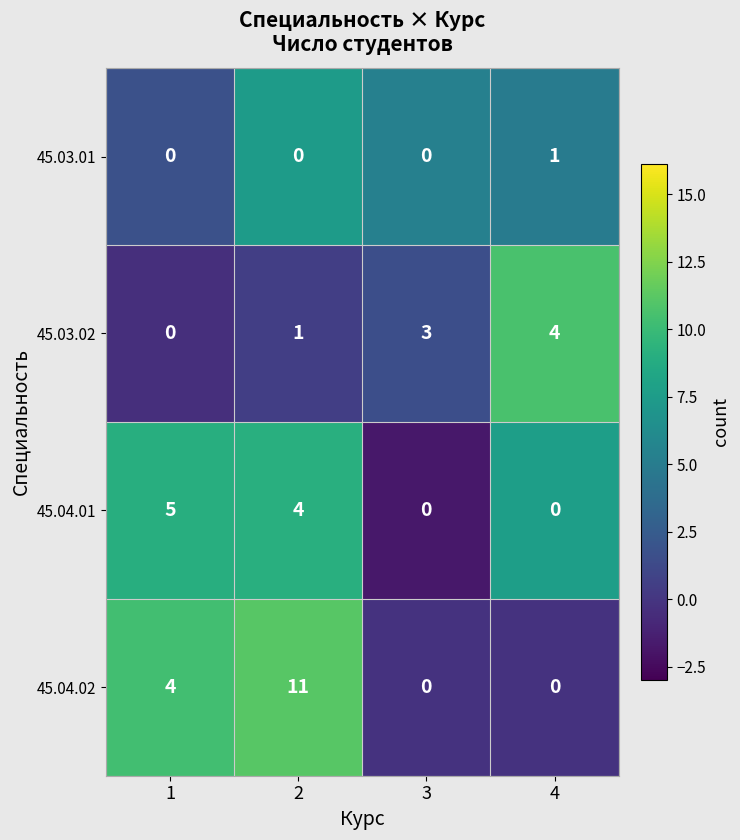

True or false: 45.04.01 has a value of 3 at 1.

False